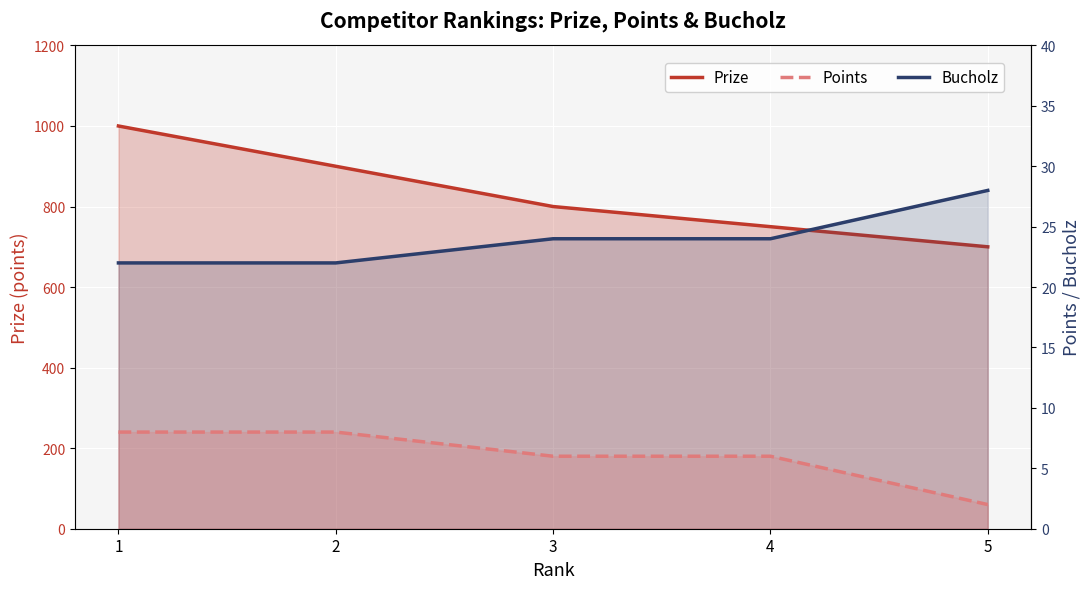

The Bucholz series shows 24 at 3. True or false?

True